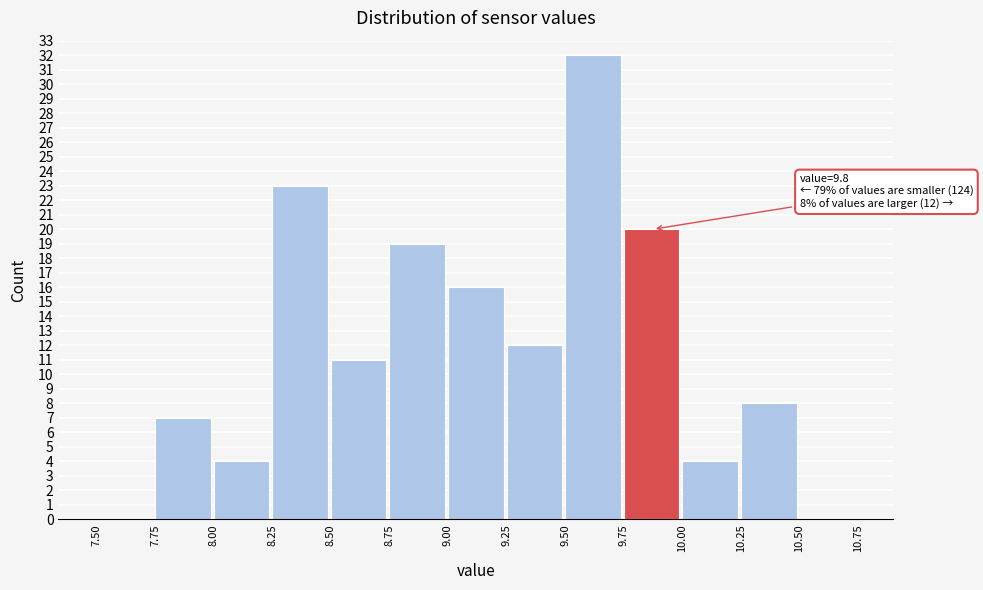

Over which range of the x-axis is the bar tallest?

9.50 to 9.75